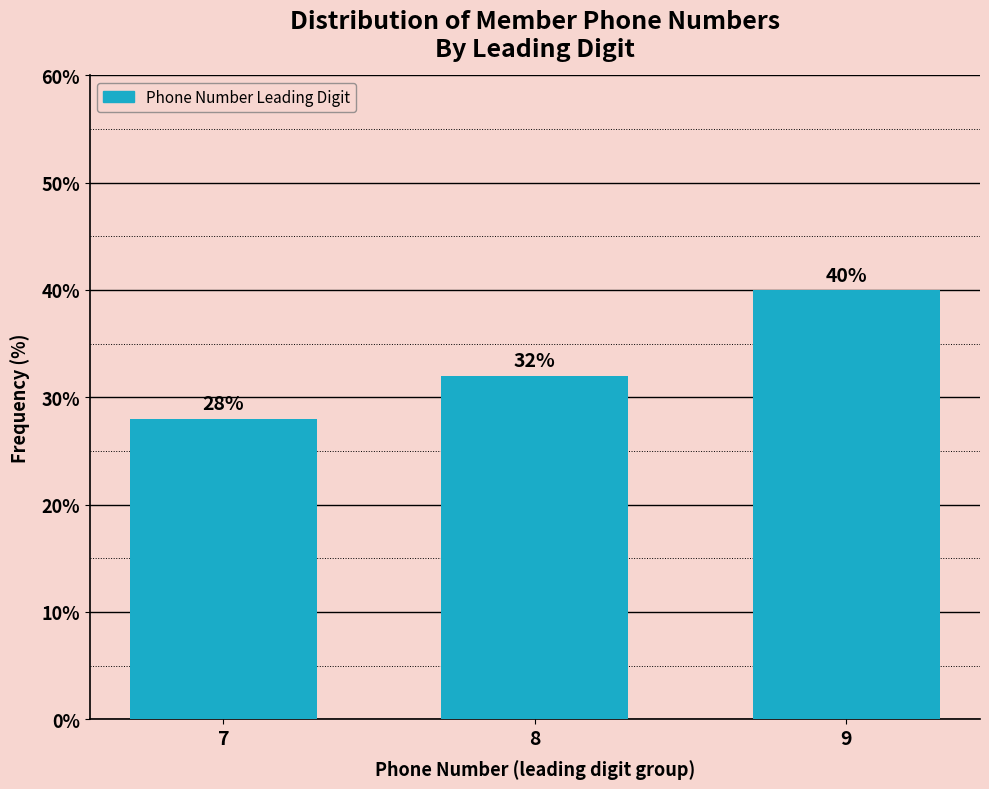

Reading left to right, list all the values displayed in this chart.

7=28	8=32	9=40